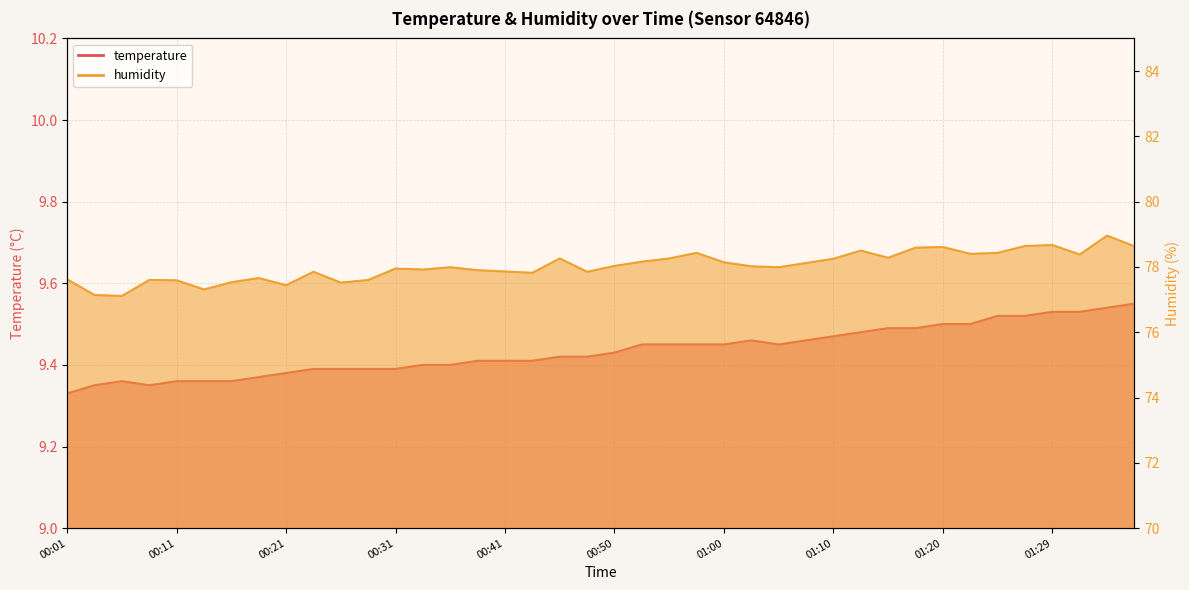

List the series in order of their overall mean, lowest first.

temperature, humidity